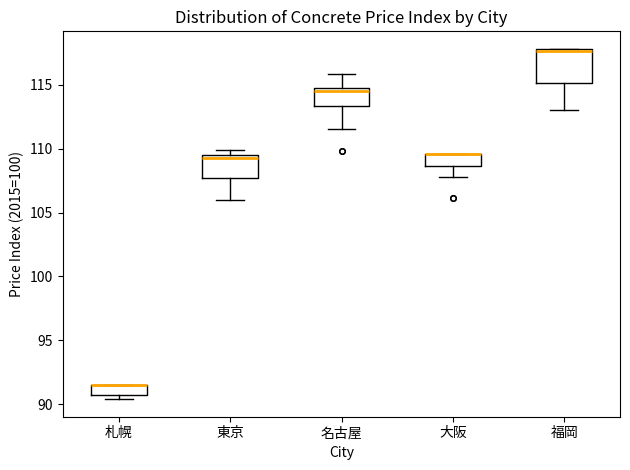

Reading left to right, read every box against the y-axis: the position of its median line, the range the box covers, and the ends of its whiskers. The values are not printed on the chart, so give them approximately, as read against the axis.

札幌: median 91.5 (drawn on the box's upper edge), box 90.5 to 91.5, whiskers 90.5 (just below the box's lower edge) to 91.5
東京: median 109.5 (just below the box's upper edge), box 107.5 to 109.5, whiskers 106.0 to 110.0
名古屋: median 114.5 (just below the box's upper edge), box 113.5 to 114.5, whiskers 111.5 to 116.0
大阪: median 109.5 (drawn on the box's upper edge), box 108.5 to 109.5, whiskers 108.0 to 109.5
福岡: median 117.5, box 115.0 to 118.0, whiskers 113.0 to 118.0